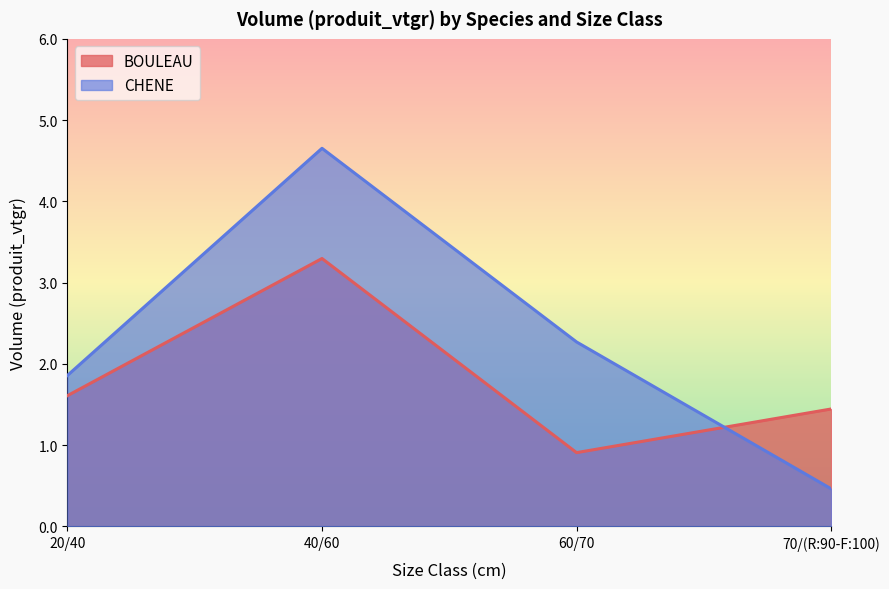

What is the label of the 1st point from the right?

70/(R:90-F:100)